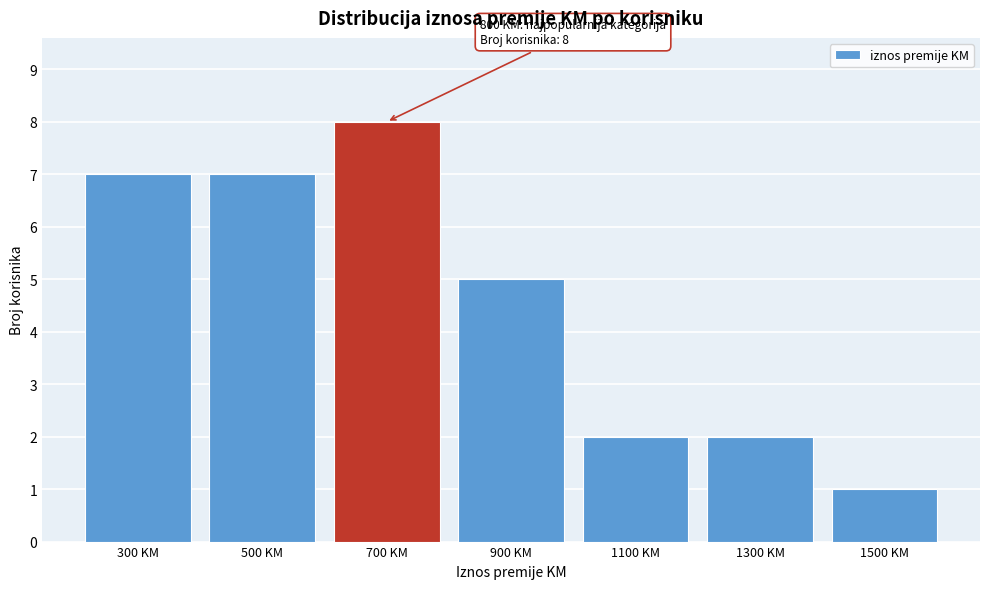

Over which range of the x-axis is the bar tallest?

600 to 800